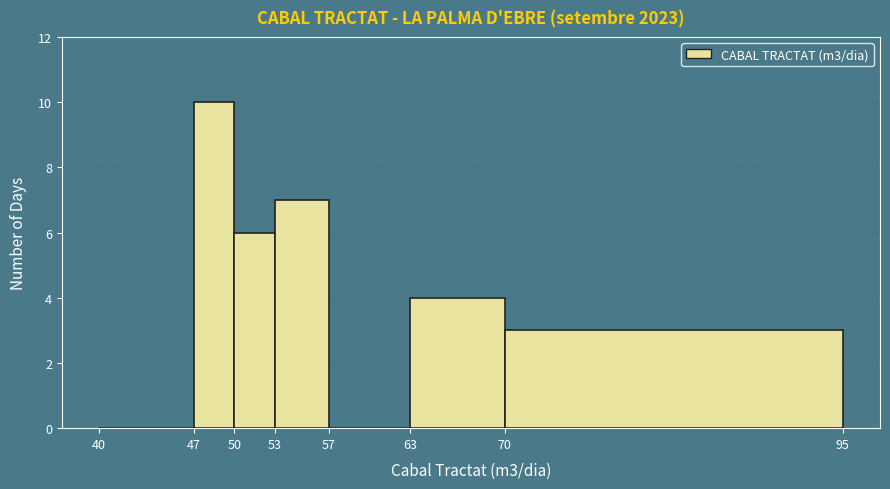

Reading left to right, list every bar in this chart as the range it spans on the x-axis followed by its height. The values are not printed on the chart, so give them approximately, as read against the axis.

40 to 47: 0
47 to 50: 10
50 to 53: 6
53 to 57: 7
57 to 63: 0
63 to 70: 4
70 to 95: 3